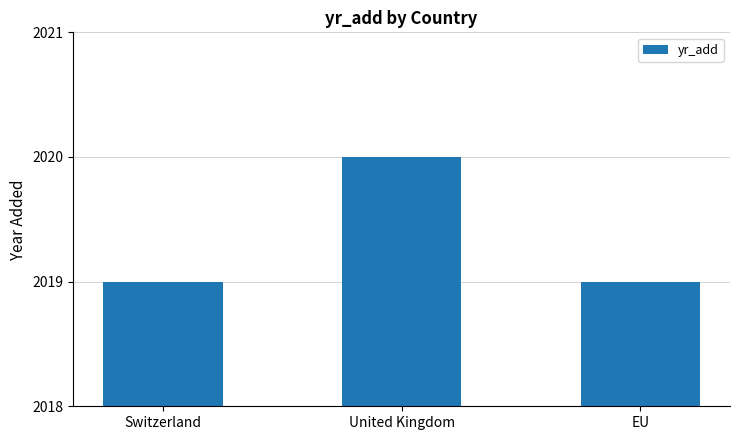

What is the sum of all values?

6058